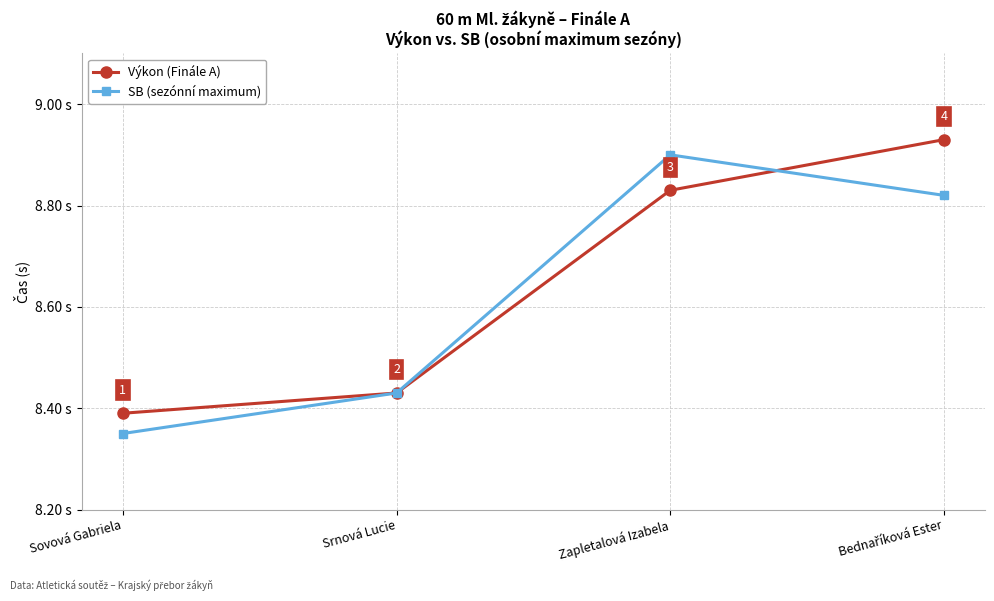

True or false: SB (sezónní maximum) has more than 2 interior local peaks.

False